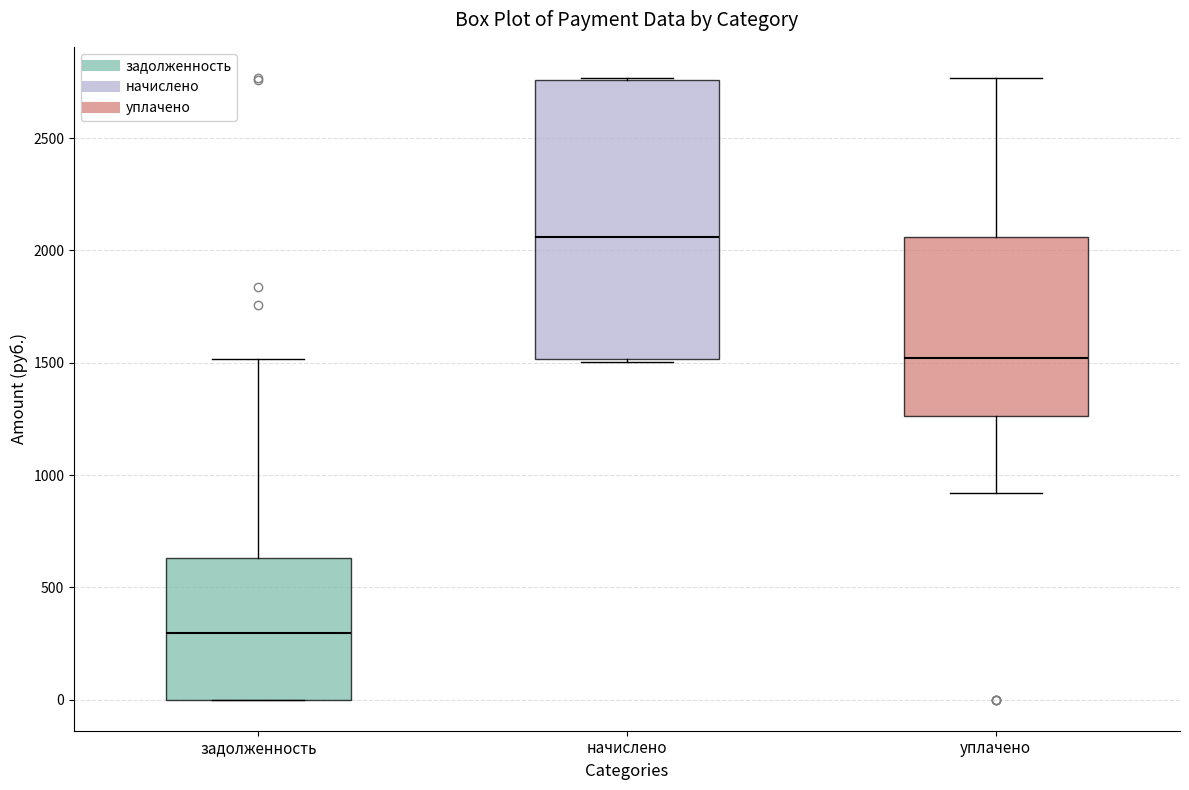

Where is the lower edge of the box for начислено on the y-axis? The values are not printed on the chart, so give them approximately, as read against the axis.

1500